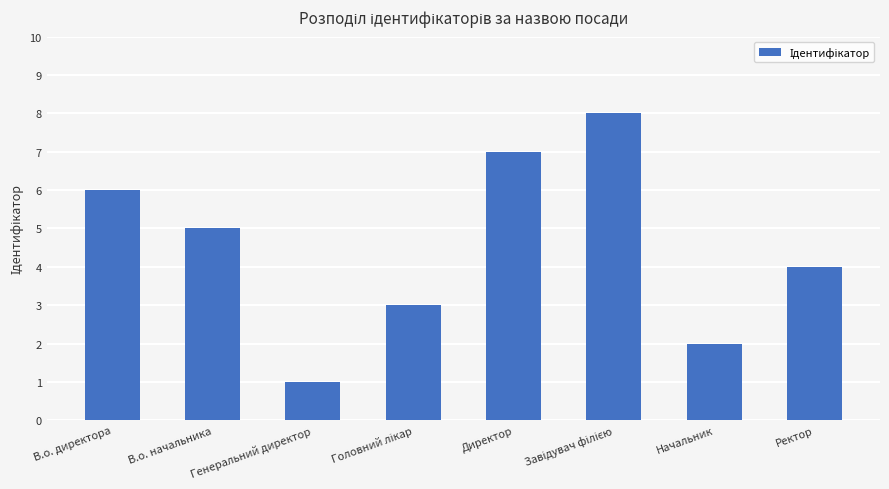

What is the value of the 8th bar from the left?

4